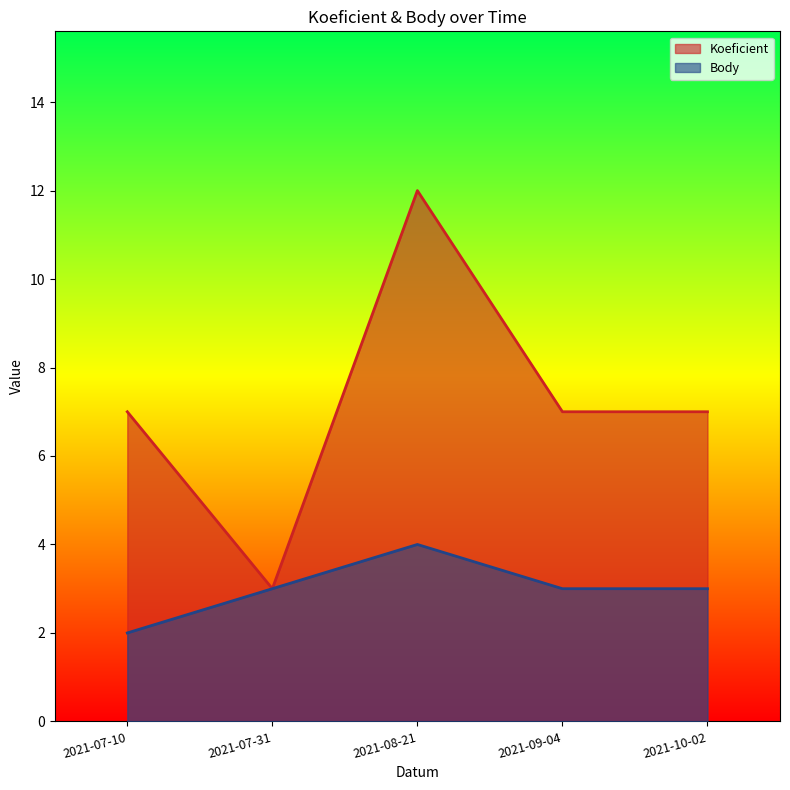

Which series has the largest total across all categories?

Koeficient